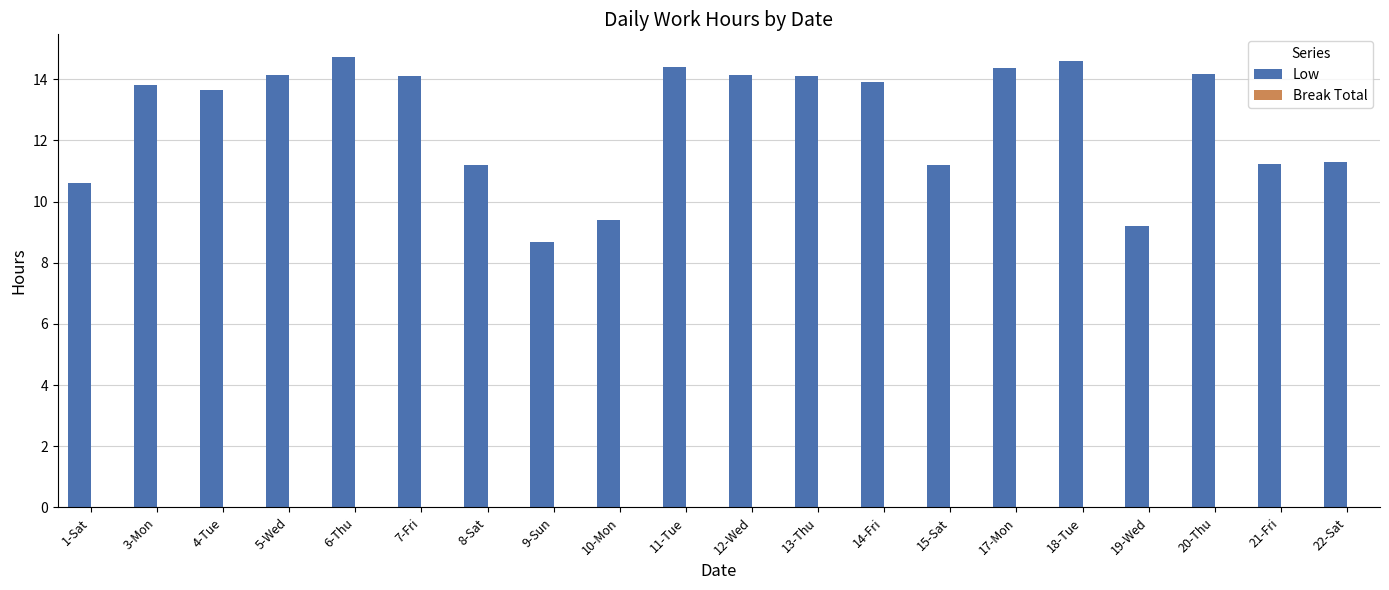

What is the difference between the second highest and second lowest values?

5.4